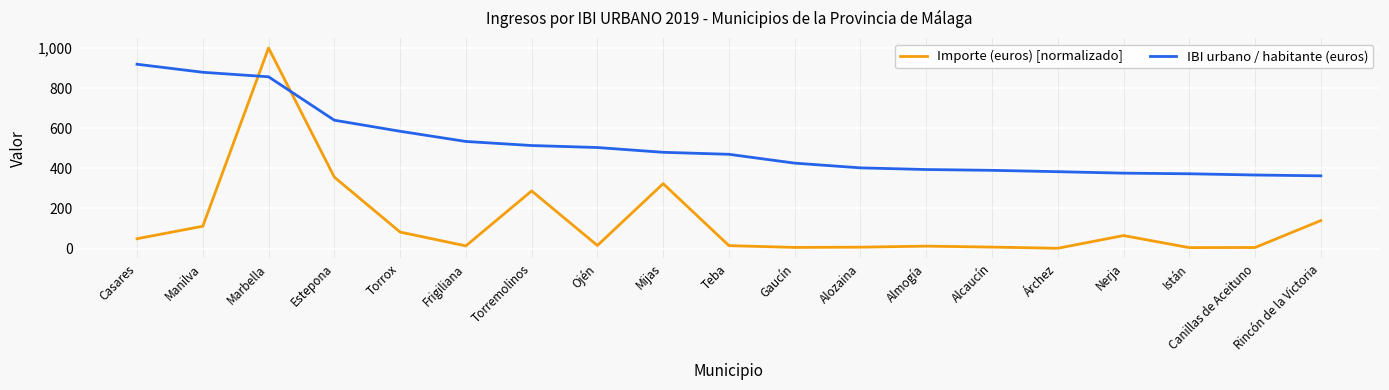

The IBI urbano / habitante (euros) series shows 513.6 at Torremolinos. True or false?

True